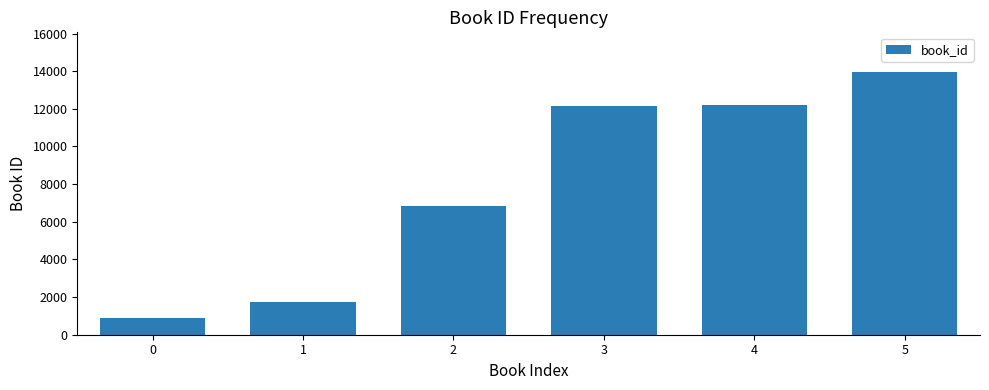

The value at 2 is 10075. True or false?

False